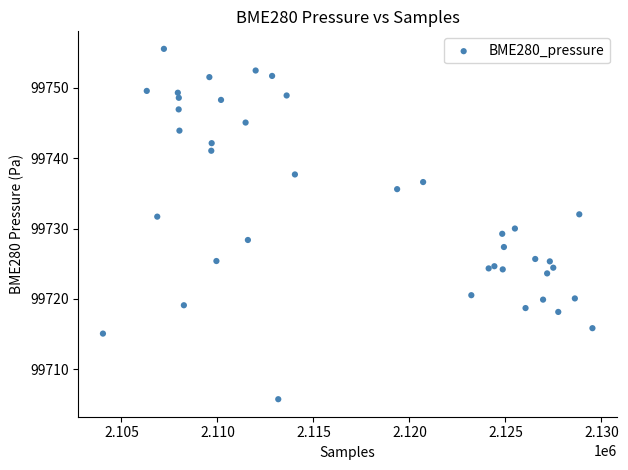

What is the range of Y values (max minus min)?

49.8